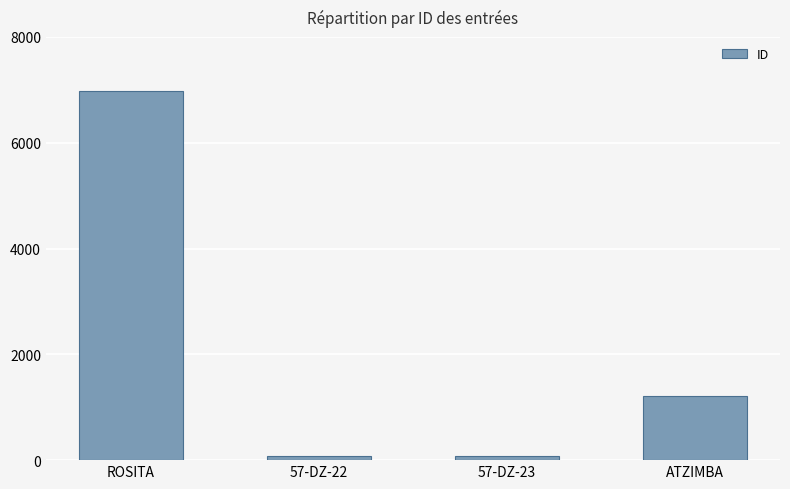

What is the ratio of the value at 57-DZ-22 to the value at ATZIMBA?

0.1